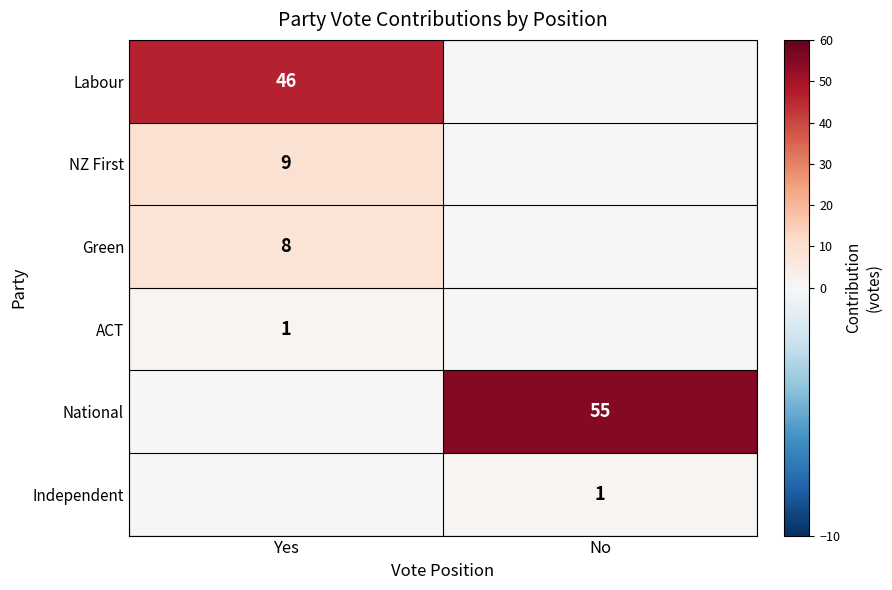

Is it true that Green equals 8 at Yes?

True